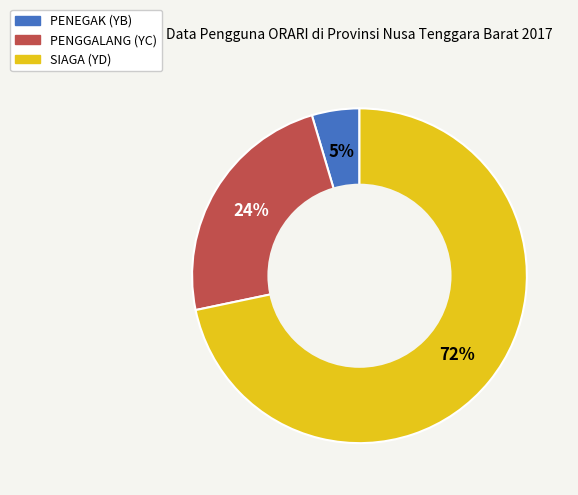

True or false: PENGGALANG (YC) accounts for 24% of the total.

True